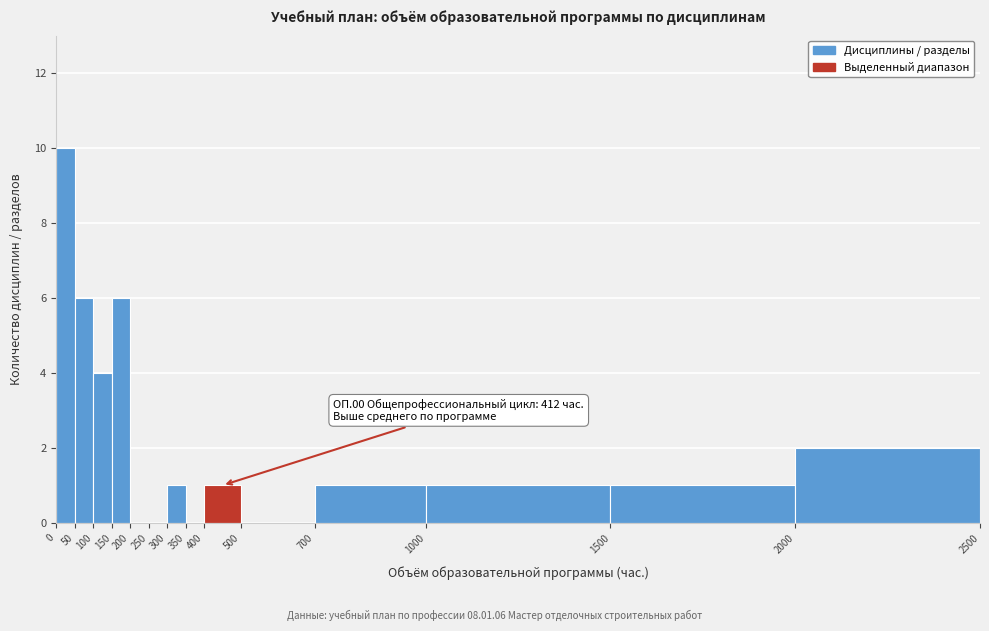

Over which range of the x-axis is the bar tallest?

0 to 50